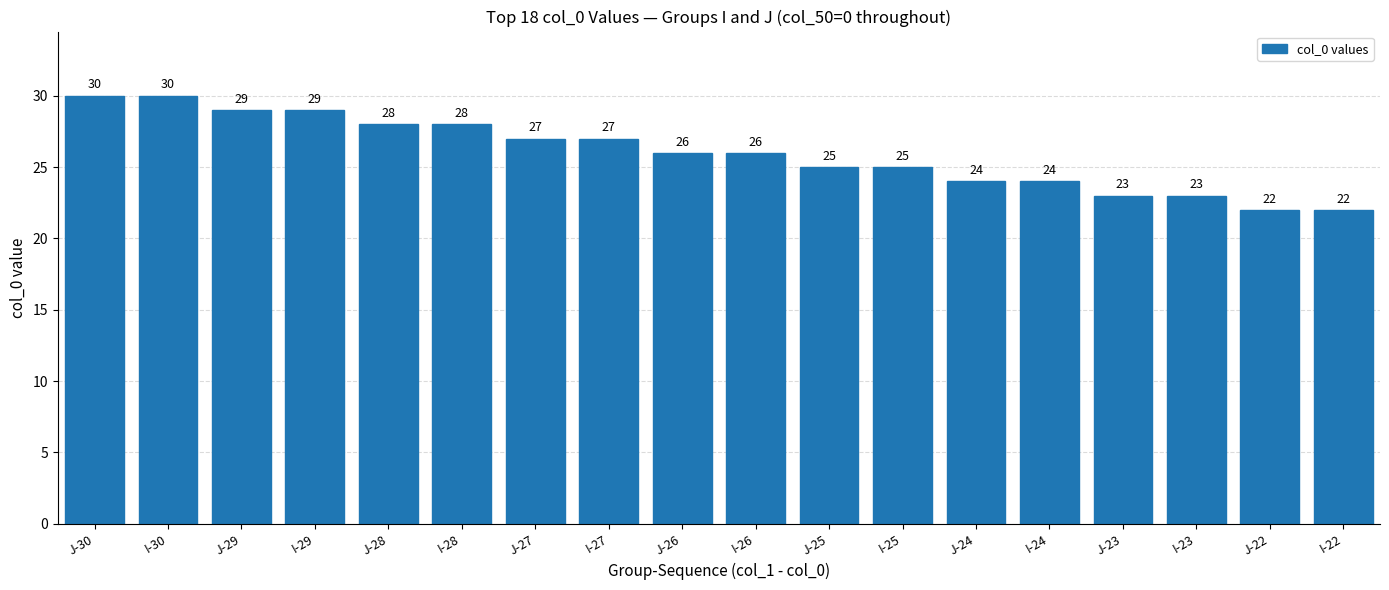

At which label does the data first exceed 26?

J-30